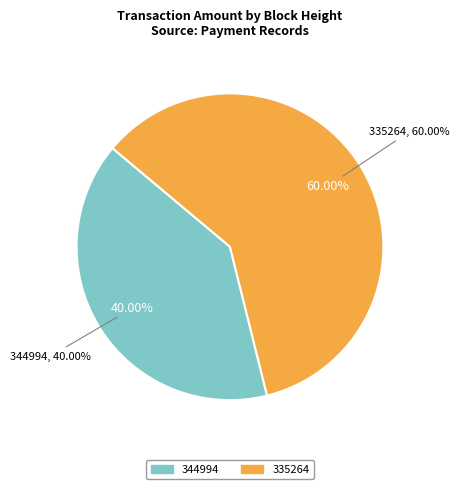

How many slices are in this pie chart?

2